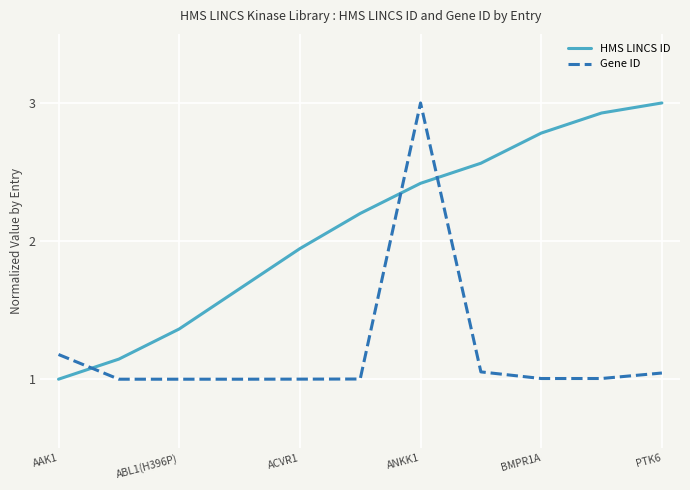

True or false: Gene ID and HMS LINCS ID intersect in this chart.

True